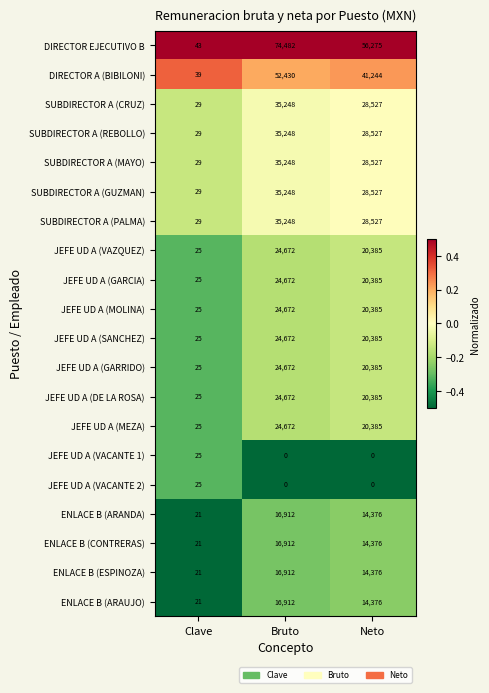

Where is JEFE UD A (GARRIDO) nearest to the value 12348?

Neto